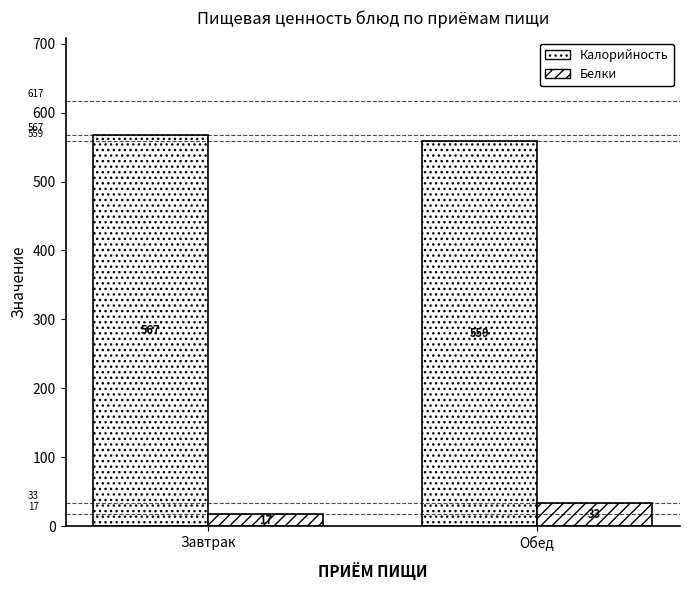

How many values in the Калорийность series are below 567?

1